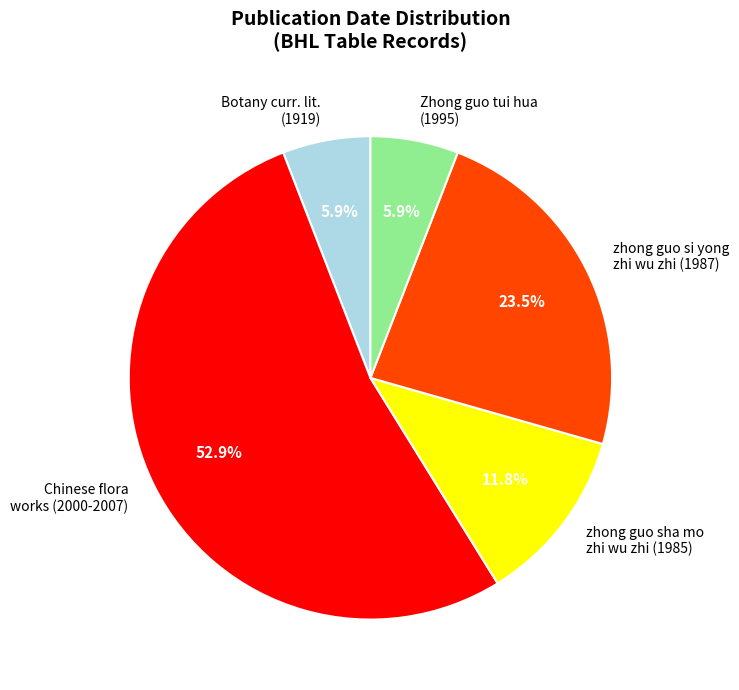

What is the ratio of the value at zhong guo sha mo zhi wu zhi (1985) to the value at zhong guo si yong zhi wu zhi (1987)?

0.5